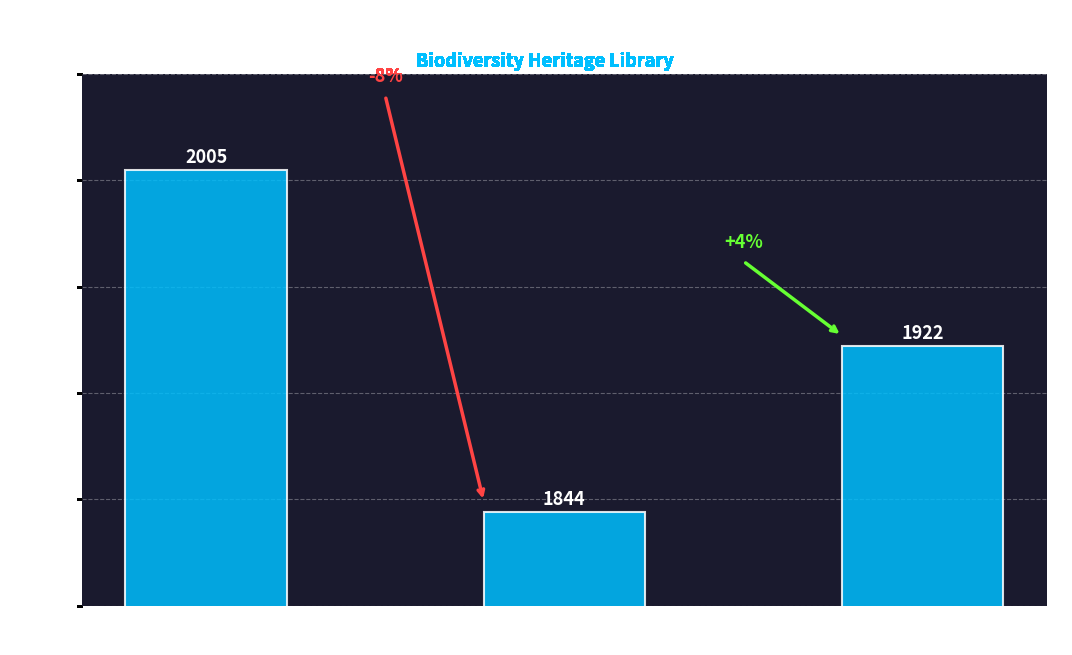

True or false: the data shows 2005 at Annals of the Missouri
Botanical Garden.

True